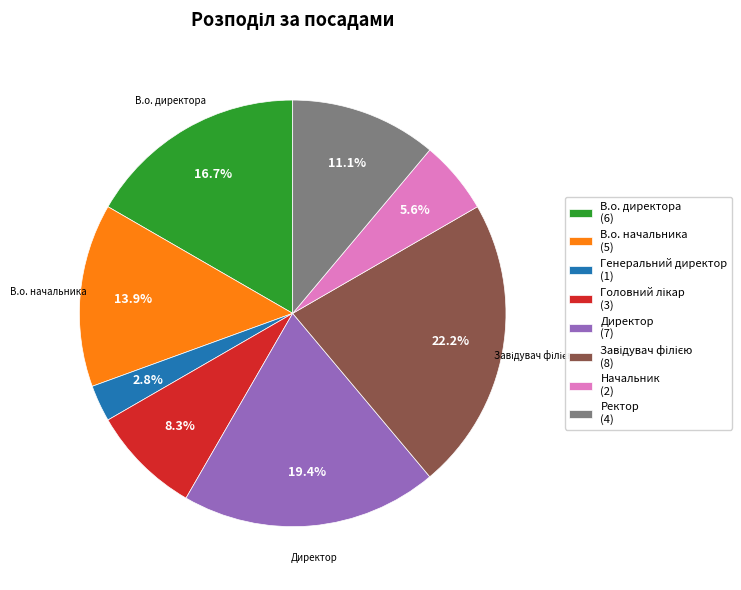

To the nearest percent, what percentage of the pie is Генеральний директор?

3%